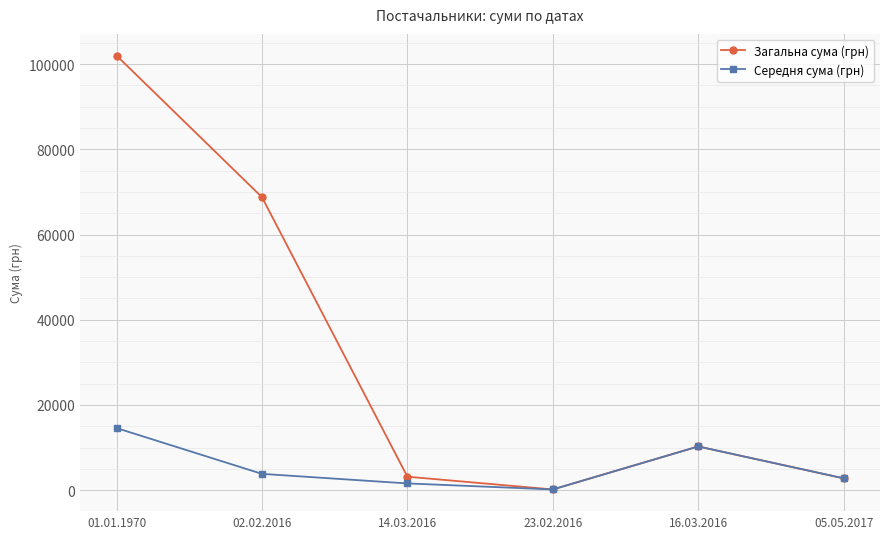

How many interior local peaks does the Загальна сума (грн) series have?

1